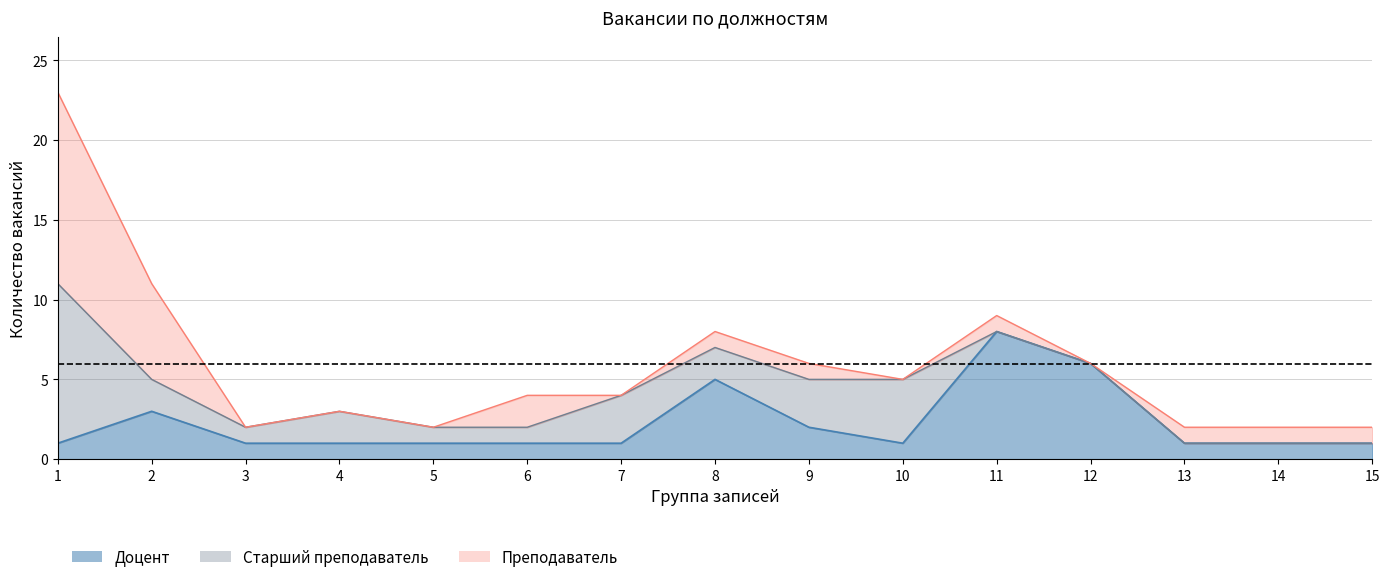

What is the difference between the second highest and second lowest values in the Доцент series?

5